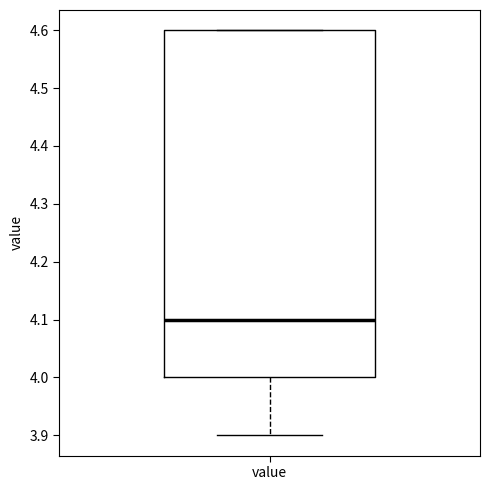

Where is the lower edge of the box for value on the y-axis? The values are not printed on the chart, so give them approximately, as read against the axis.

4.0